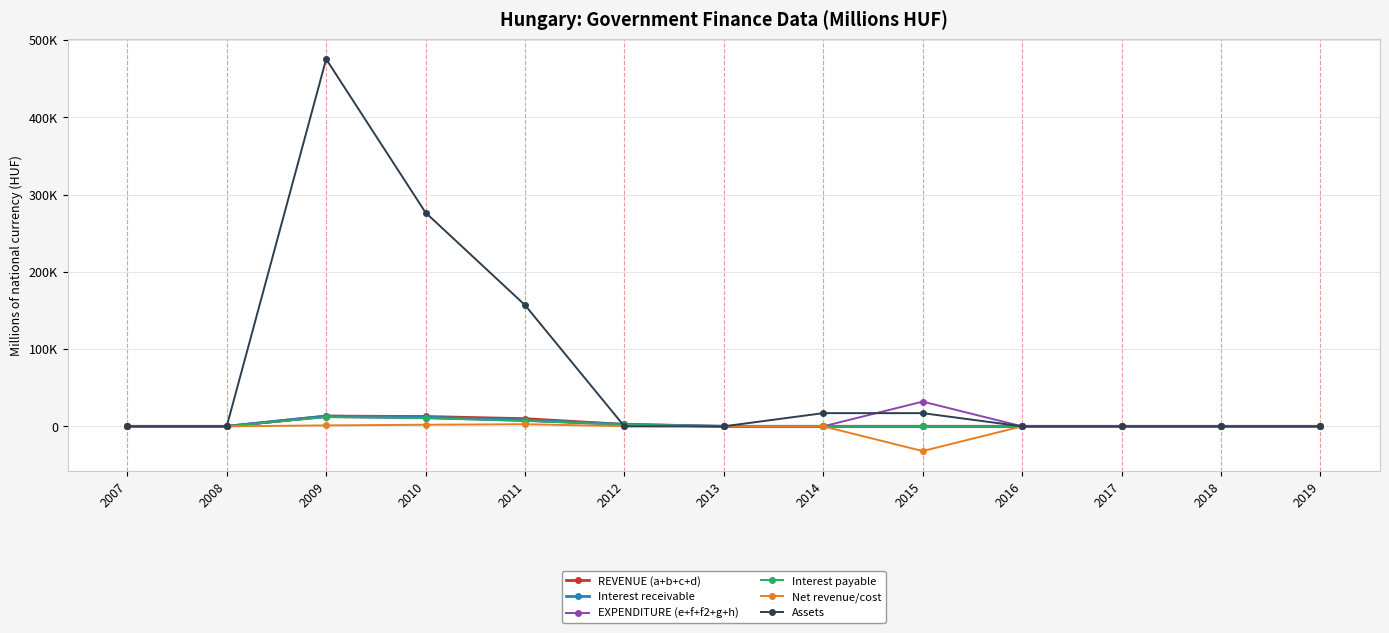

Between 2008 and 2012, which is larger?

2012